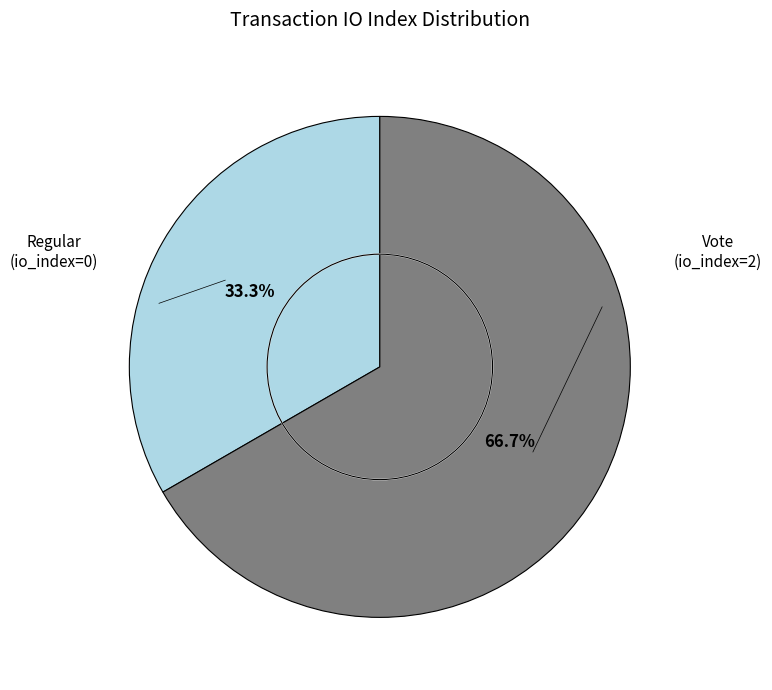

The Vote (io_index=2) slice represents 94% of the pie. True or false?

False